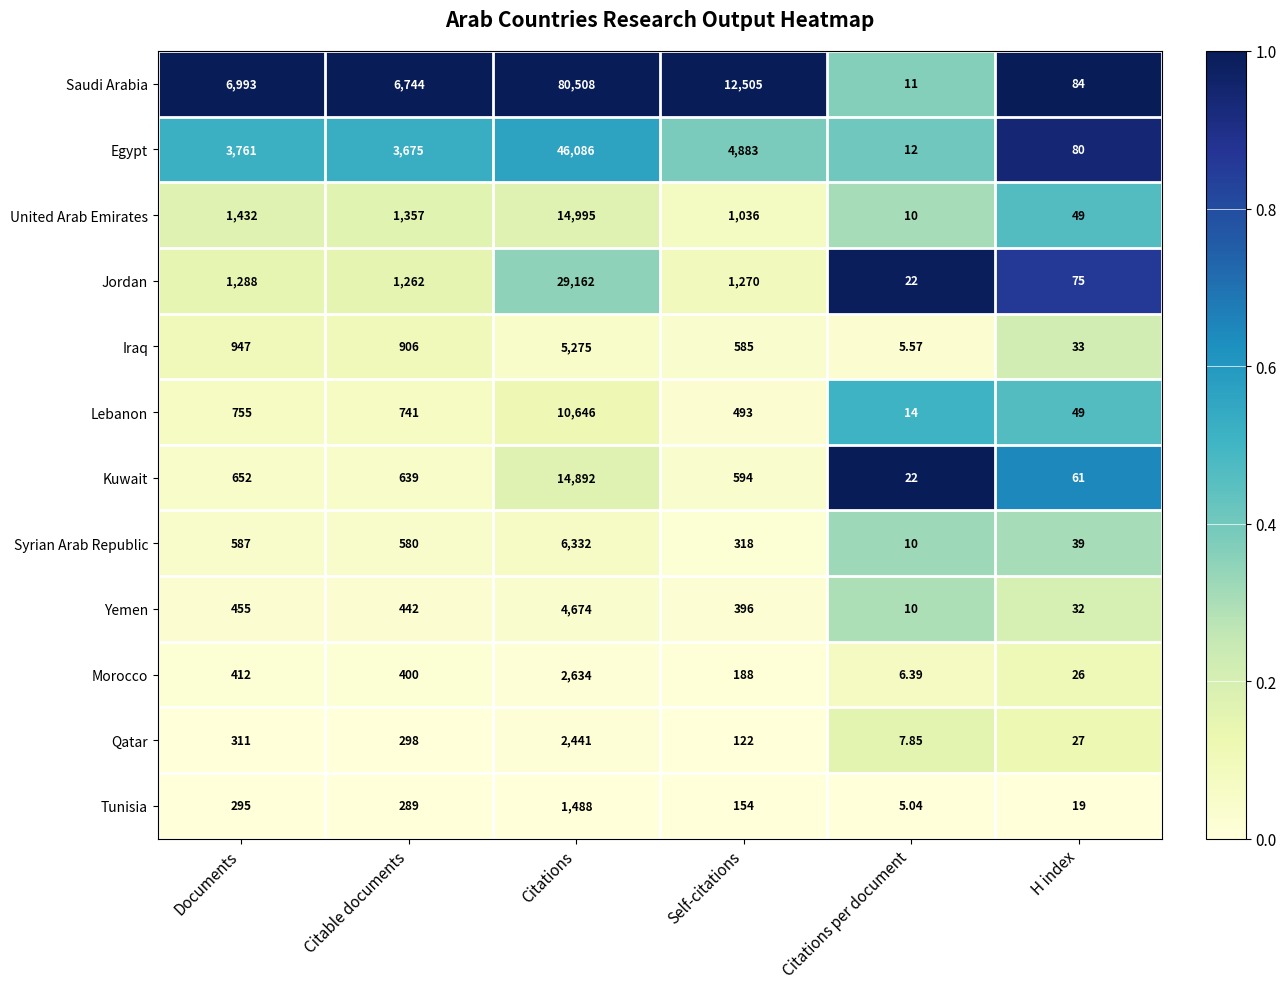

Which category has the highest value across all series?

Citations